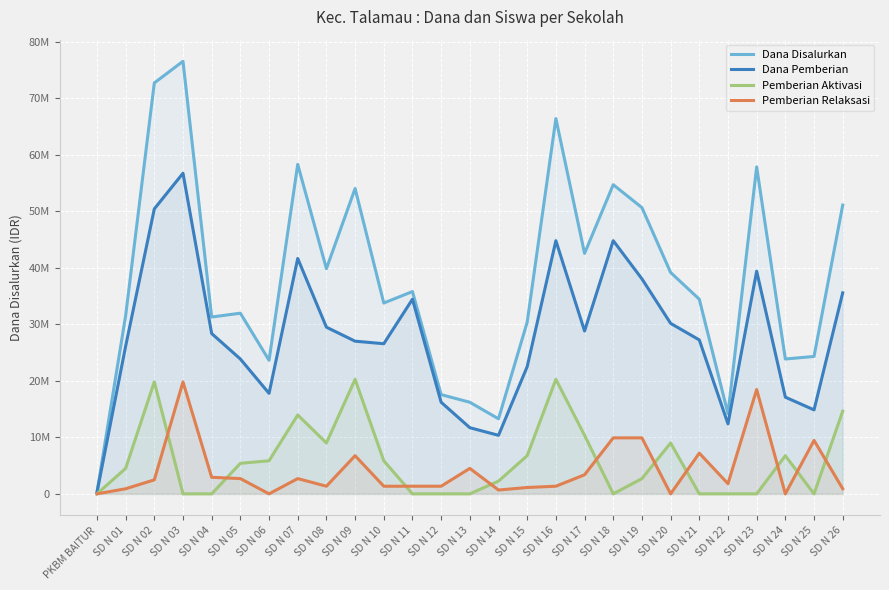

Which has a higher value, SD N 01 or SD N 17?

SD N 17